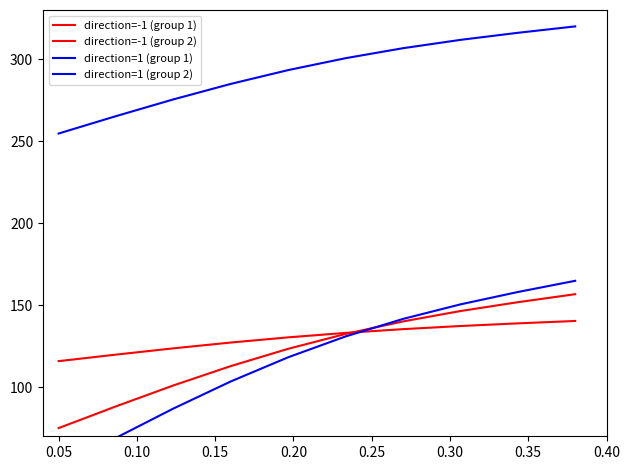

What is the label of the 7th point from the right?

0.15